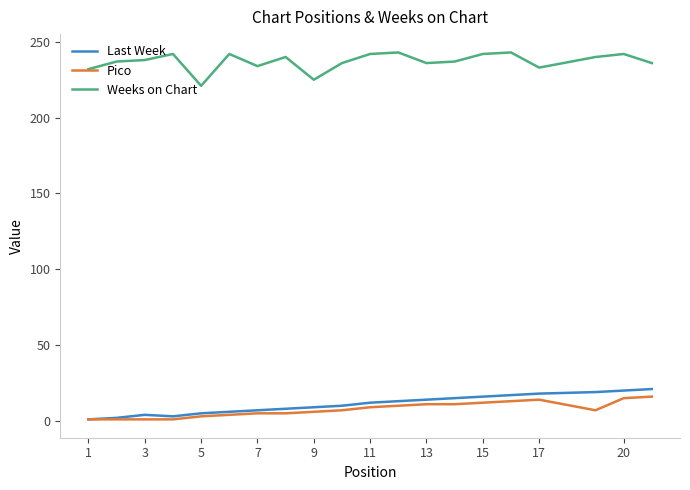

True or false: Last Week and Weeks on Chart intersect in this chart.

False